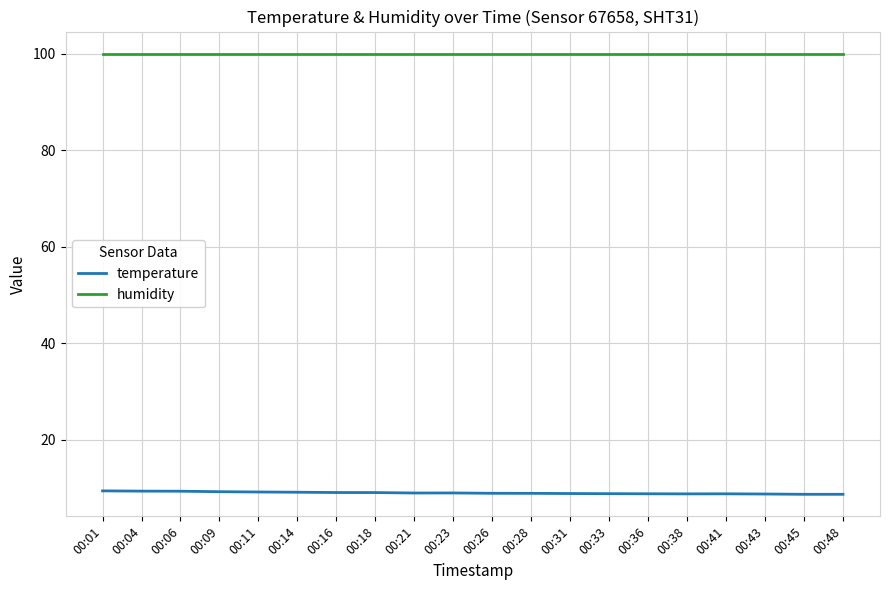

What is the maximum value shown in the chart?

100.0